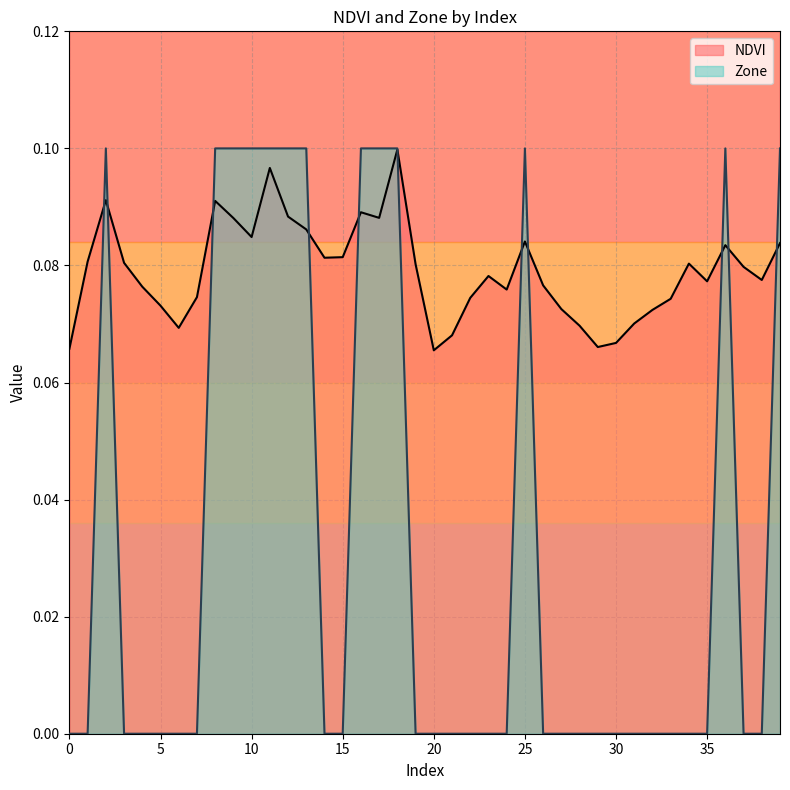

How many values in the Zone series exceed 0?

13